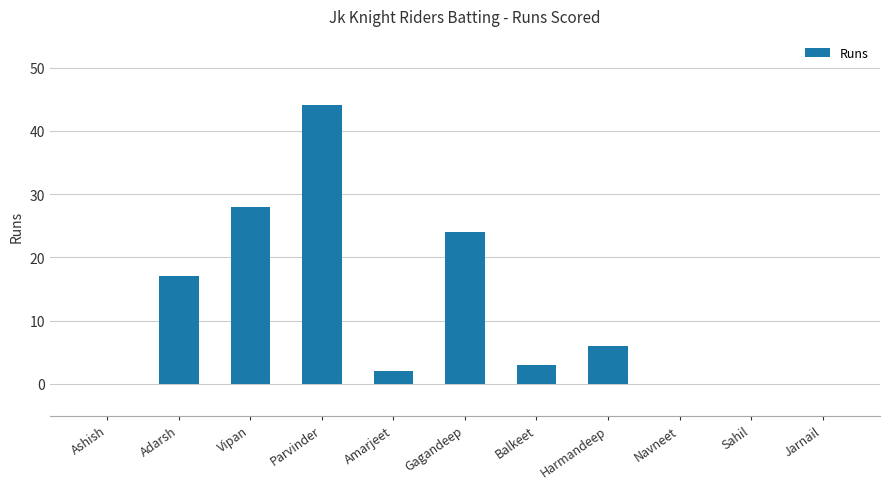

At which label is the value closest to 22?

Gagandeep